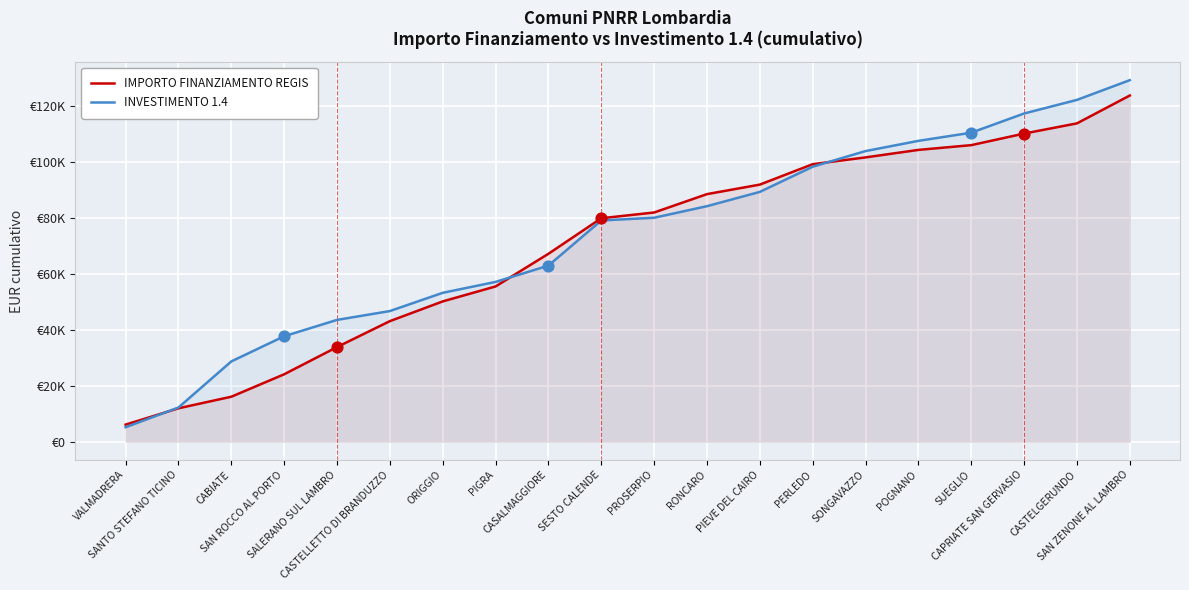

Which series has the largest total across all categories?

INVESTIMENTO 1.4